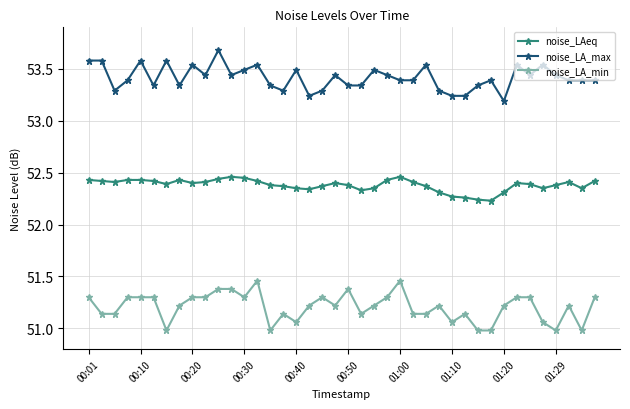

True or false: noise_LA_max and noise_LA_min cross at least once.

False